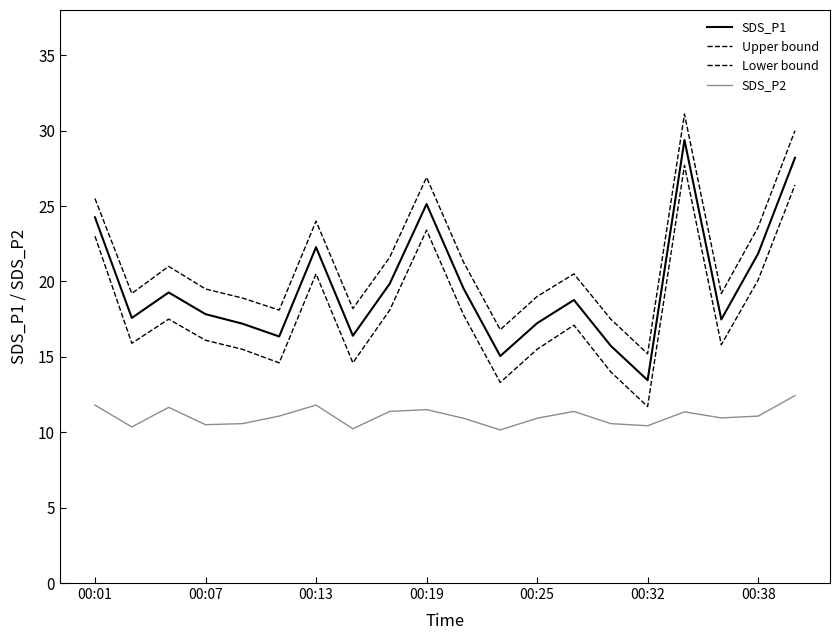

How many lines are shown in the chart?

4